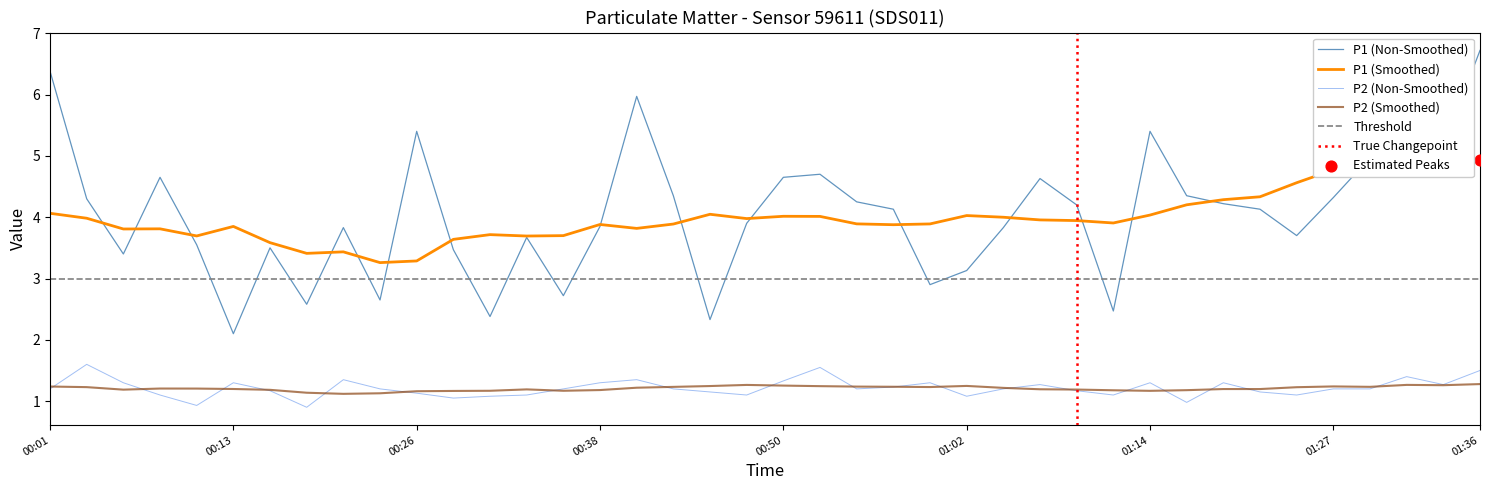

Which series has the largest total across all categories?

P1